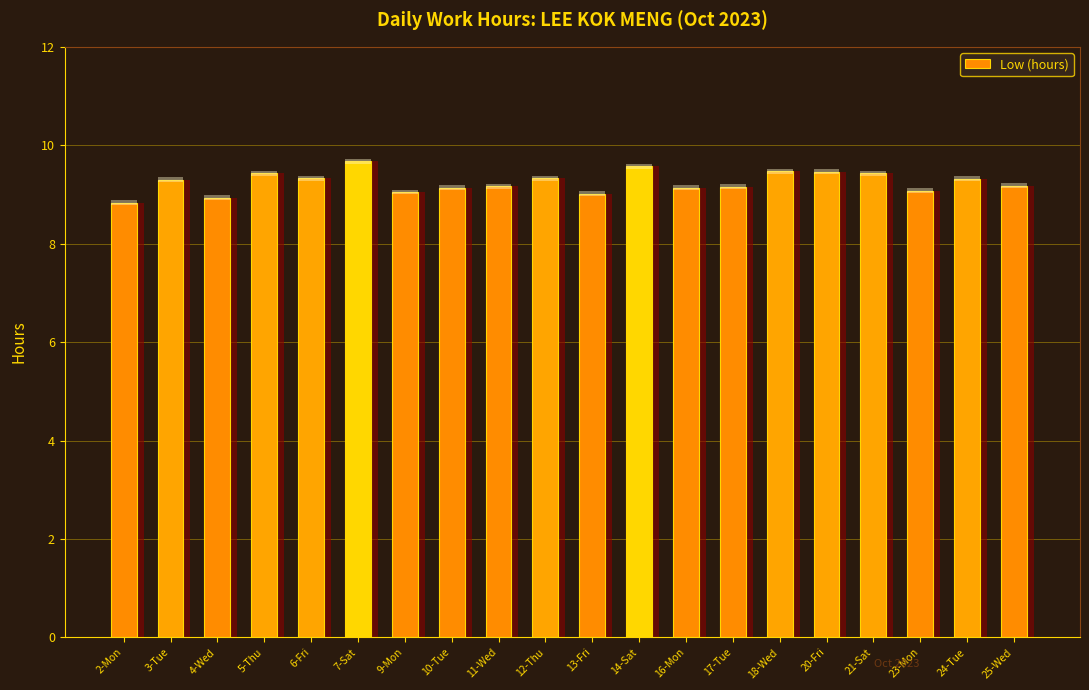

What is the greatest value displayed?

9.7